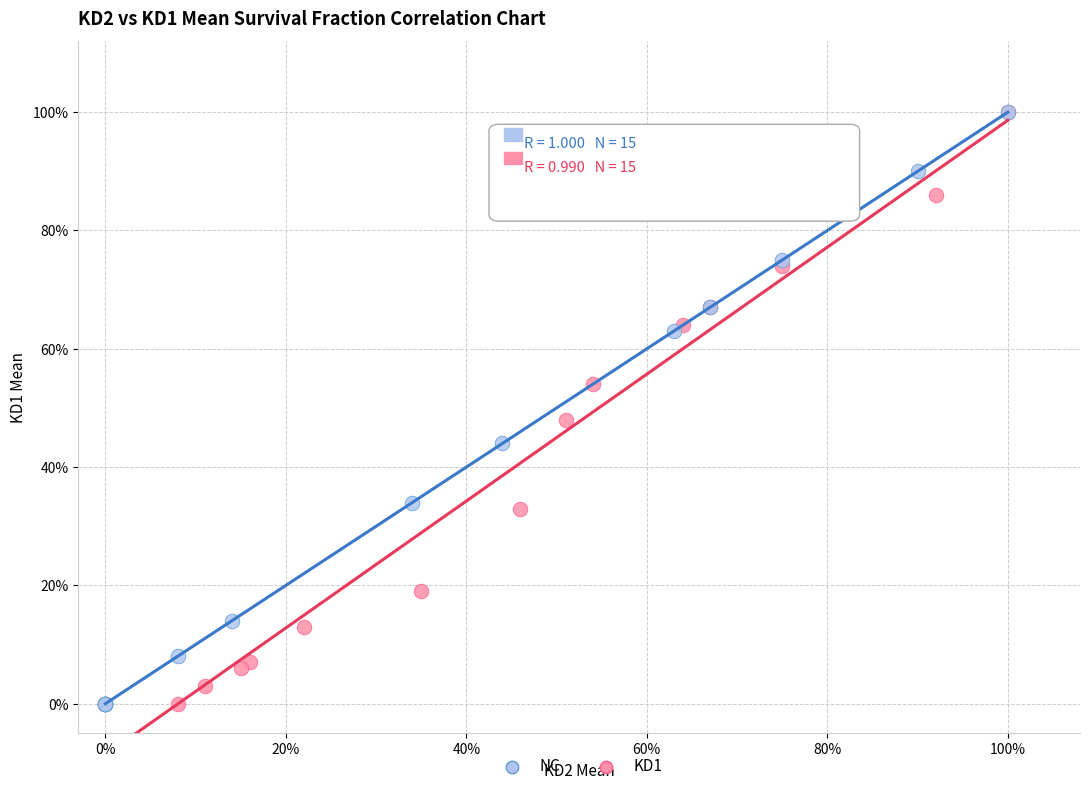

What are all the series names shown in the legend?

NC, KD1